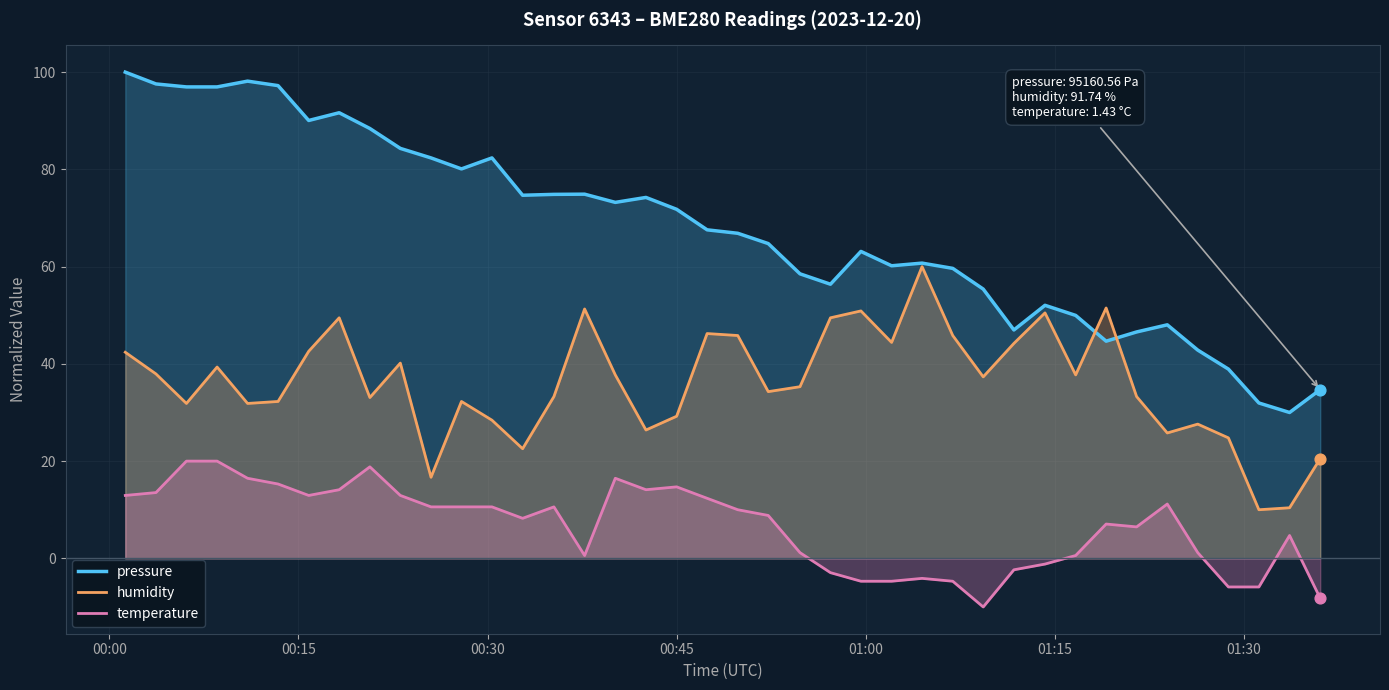

Which series contains the lowest Y value?

temperature